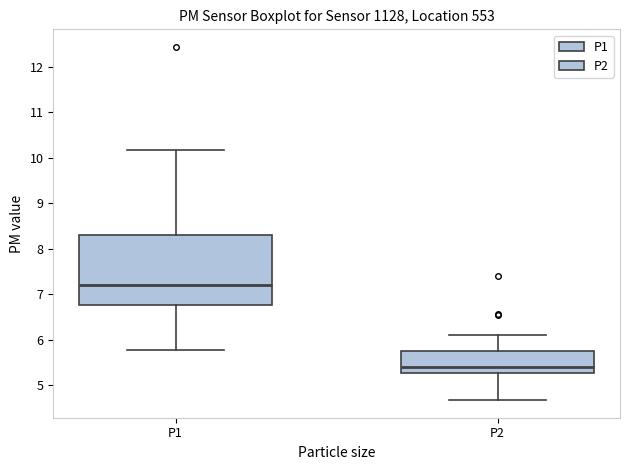

Where is the lower edge of the box for P2 on the y-axis? The values are not printed on the chart, so give them approximately, as read against the axis.

5.3